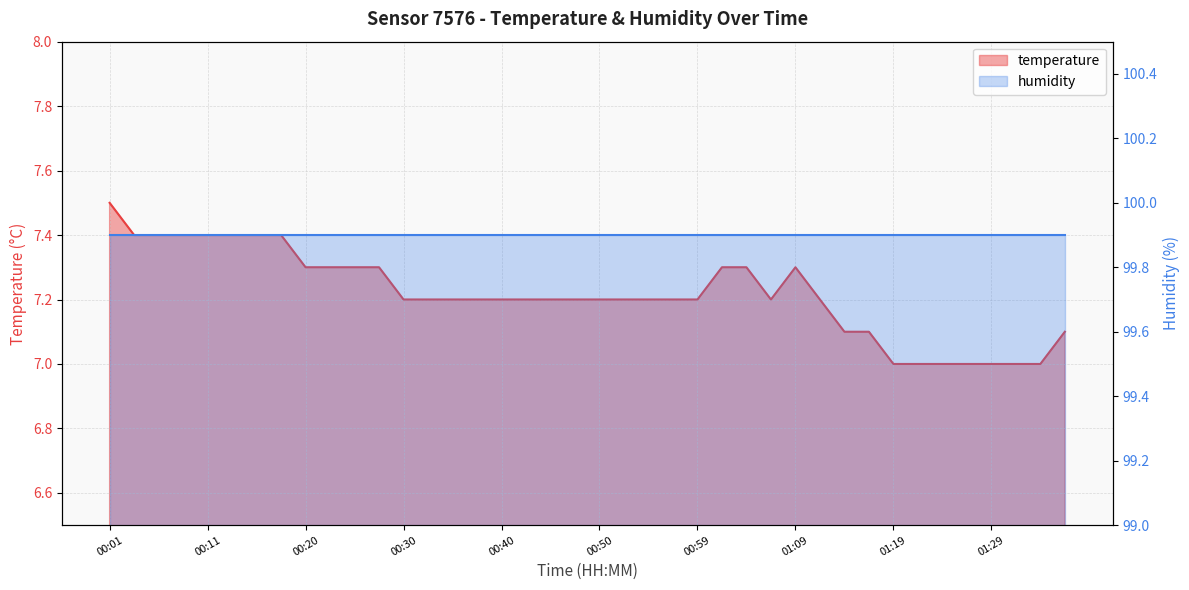

What is the label of the 39th point from the left?

01:33